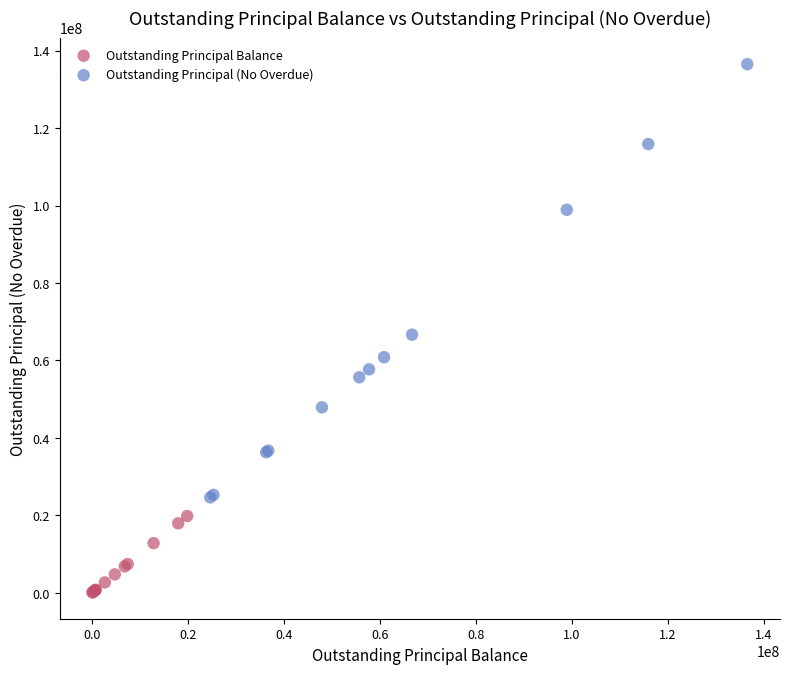

Which series reaches the minimum Y coordinate?

Outstanding Principal Balance